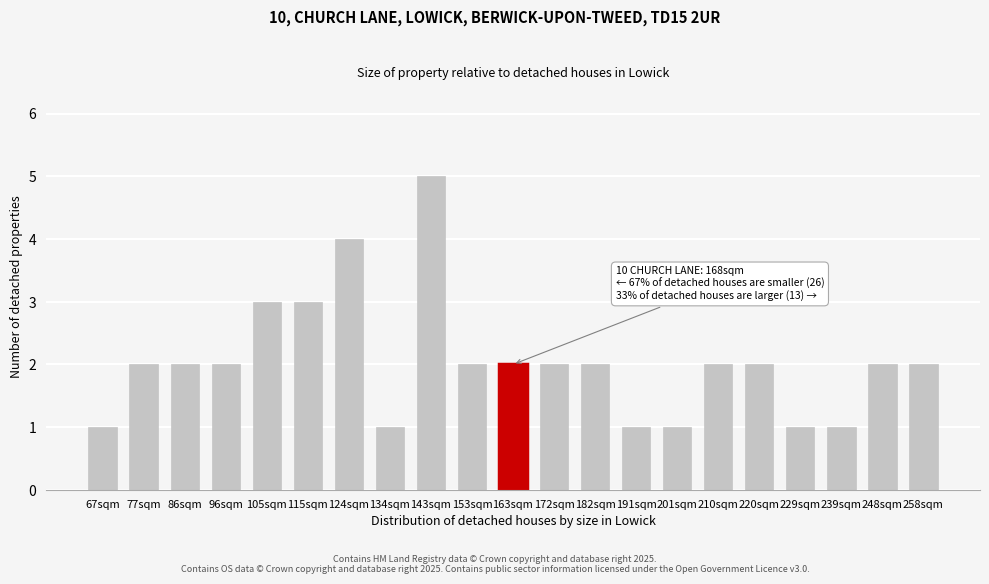

Reading left to right, list all the values displayed in this chart.

1	2	2	2	3	3	4	1	5	2	2	2	2	1	1	2	2	1	1	2	2